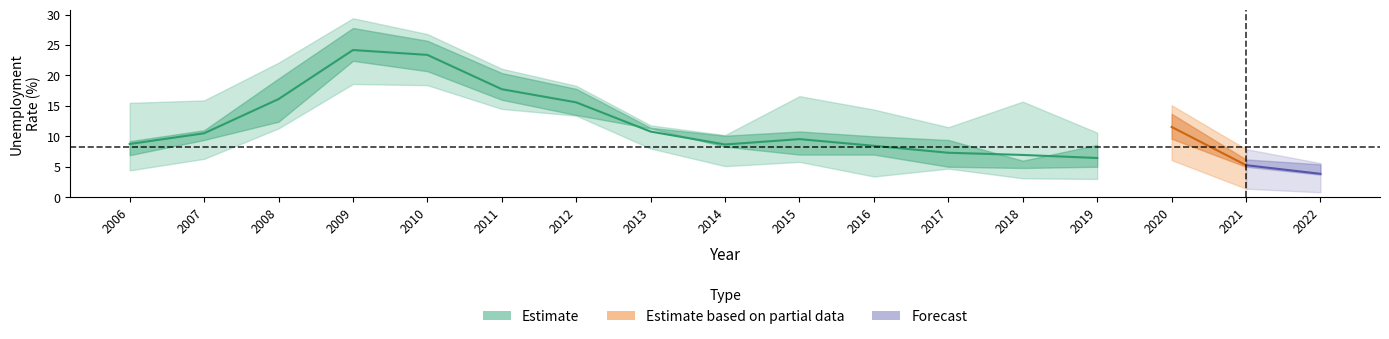

Where does the California series first go above 9?

2007